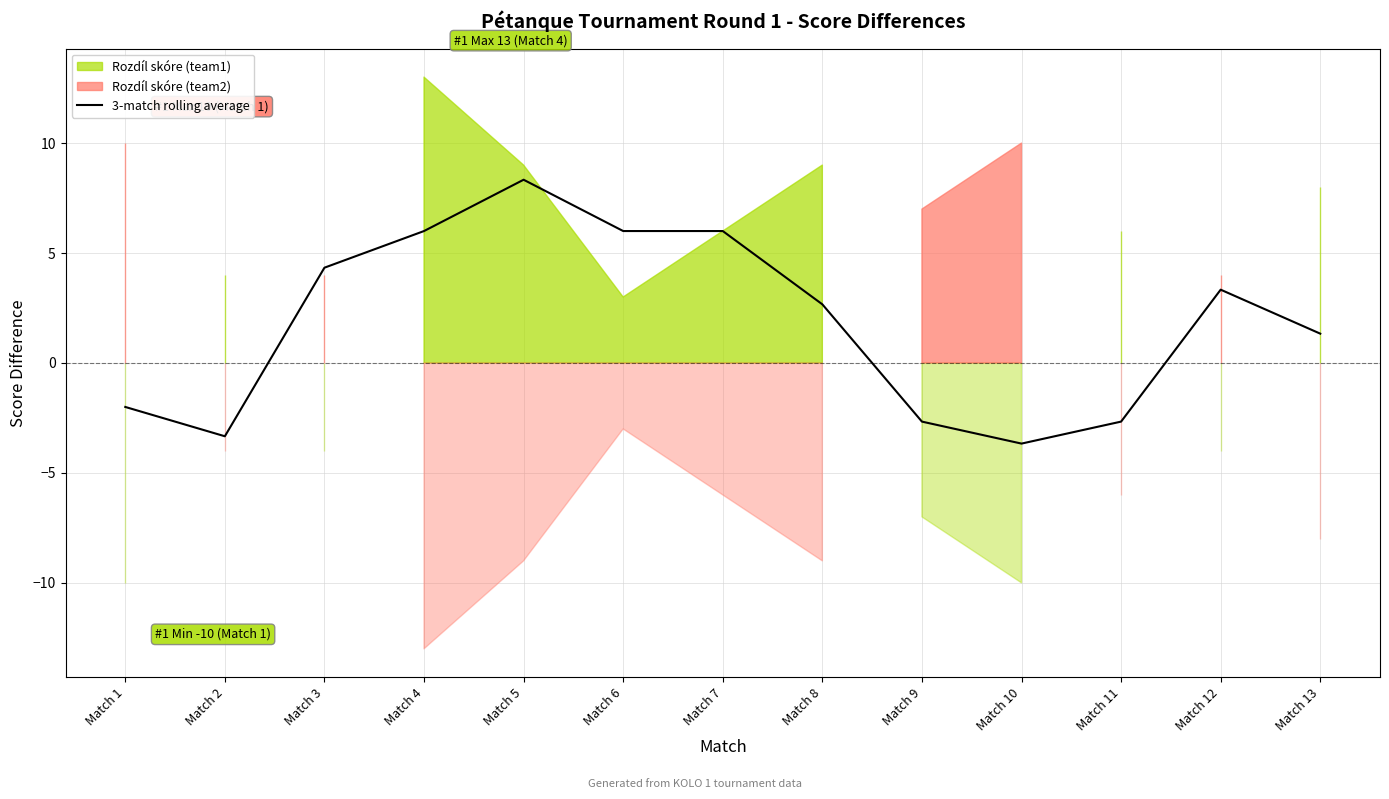

True or false: there are more than 0 points higher than both neighbors.

True